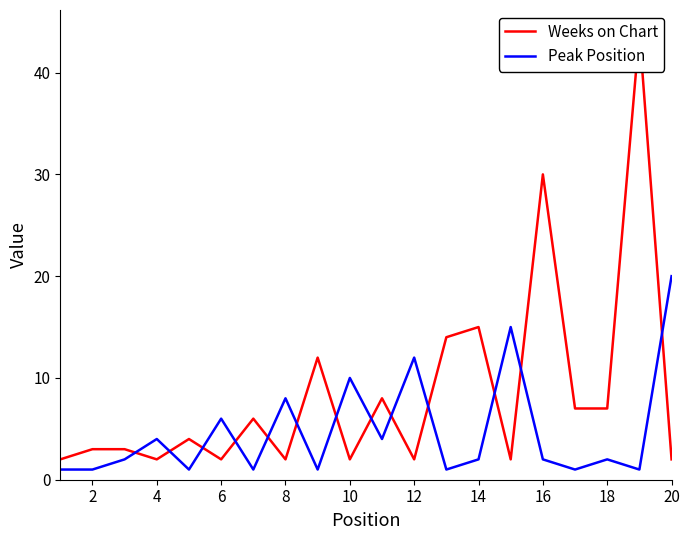

True or false: Peak Position and Weeks on Chart intersect in this chart.

True